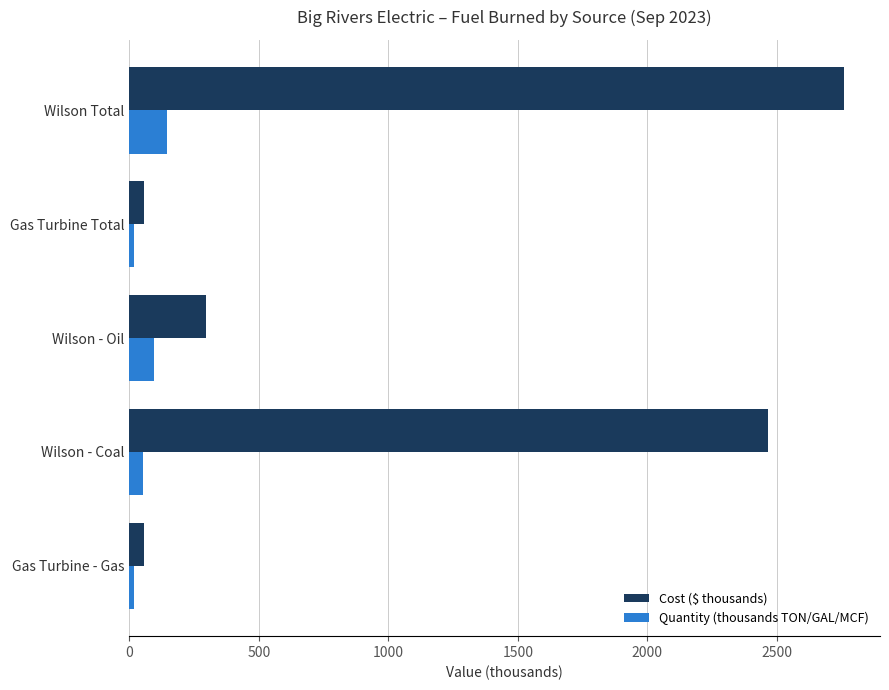

At how many categories does at least one series exceed 1527?

2